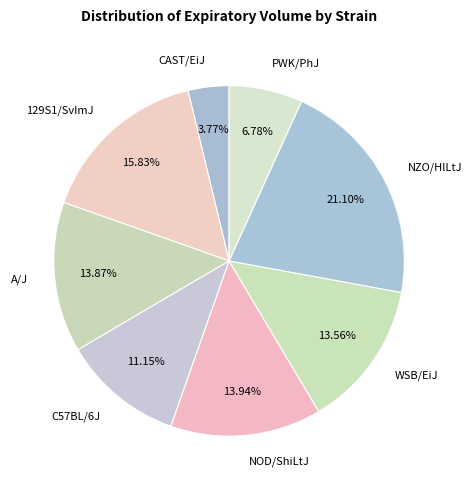

How many slices are in this pie chart?

8